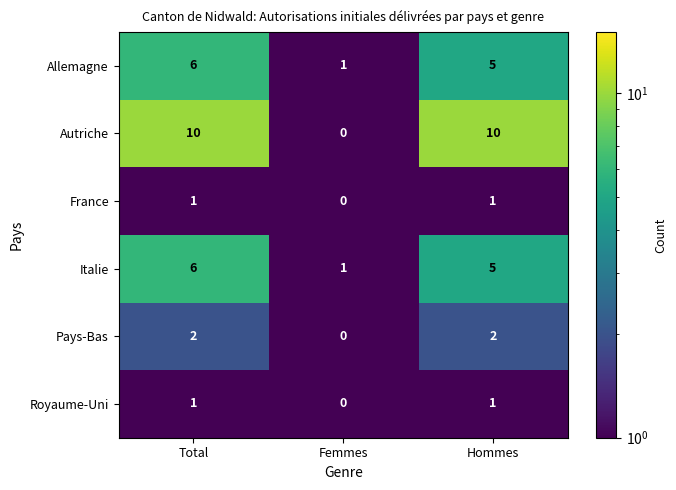

What is the minimum value shown in the chart?

0